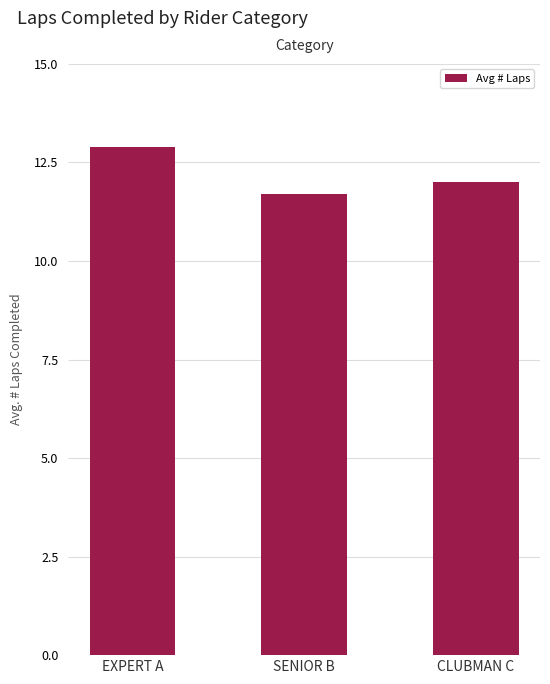

List the labels in order of value, largest first.

EXPERT A, CLUBMAN C, SENIOR B